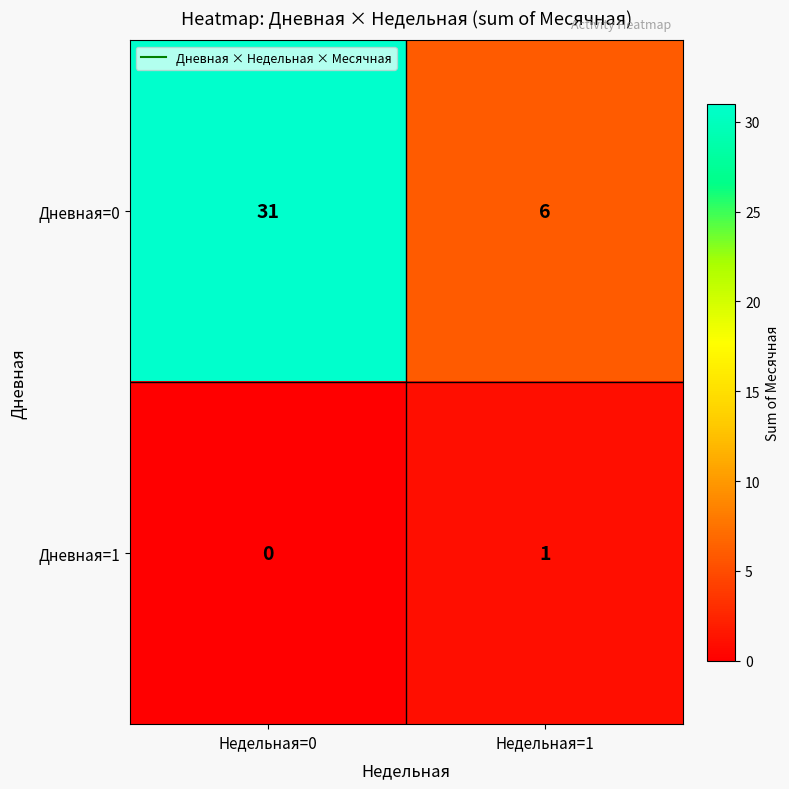

The Дневная=1 series shows 0 at Недельная=0. True or false?

True